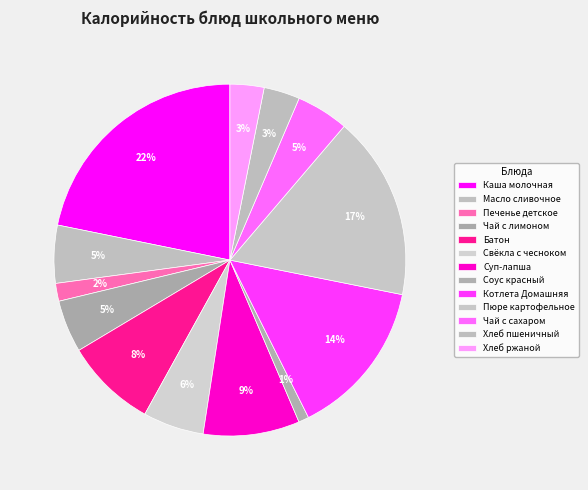

Which has a higher value, Хлеб ржаной or Соус красный?

Хлеб ржаной